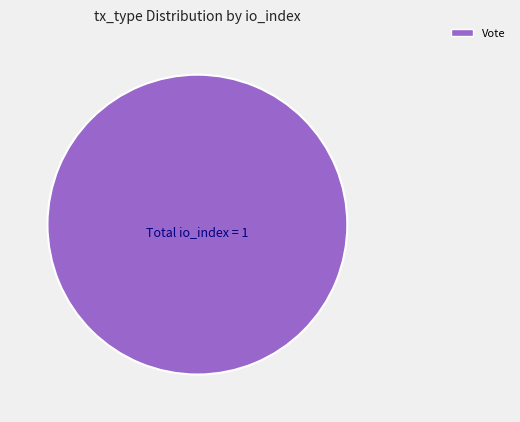

The Vote slice represents 100% of the pie. True or false?

True